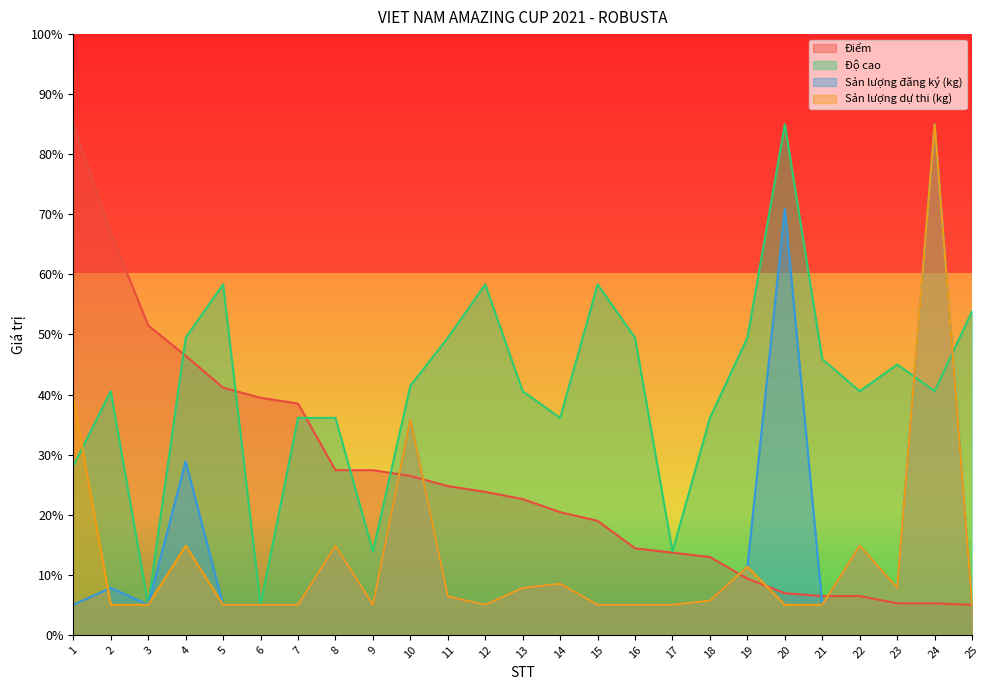

The value of Điểm at 11 is 24.8. True or false?

True